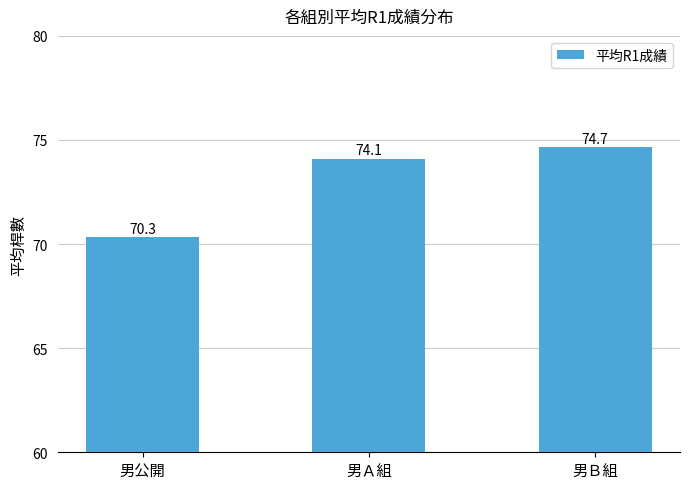

How many distinct data groups are displayed?

1